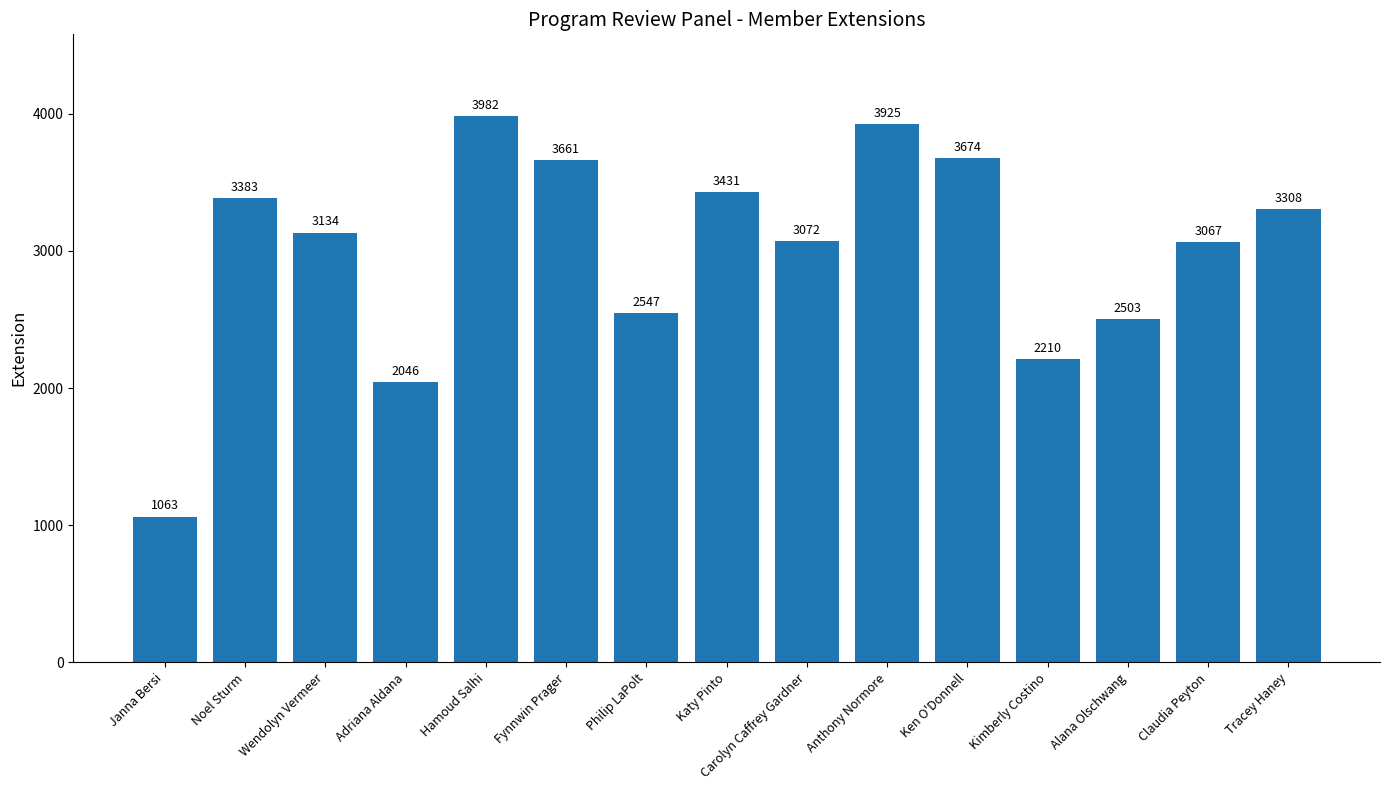

Between Alana Olschwang and Noel Sturm, which is larger?

Noel Sturm